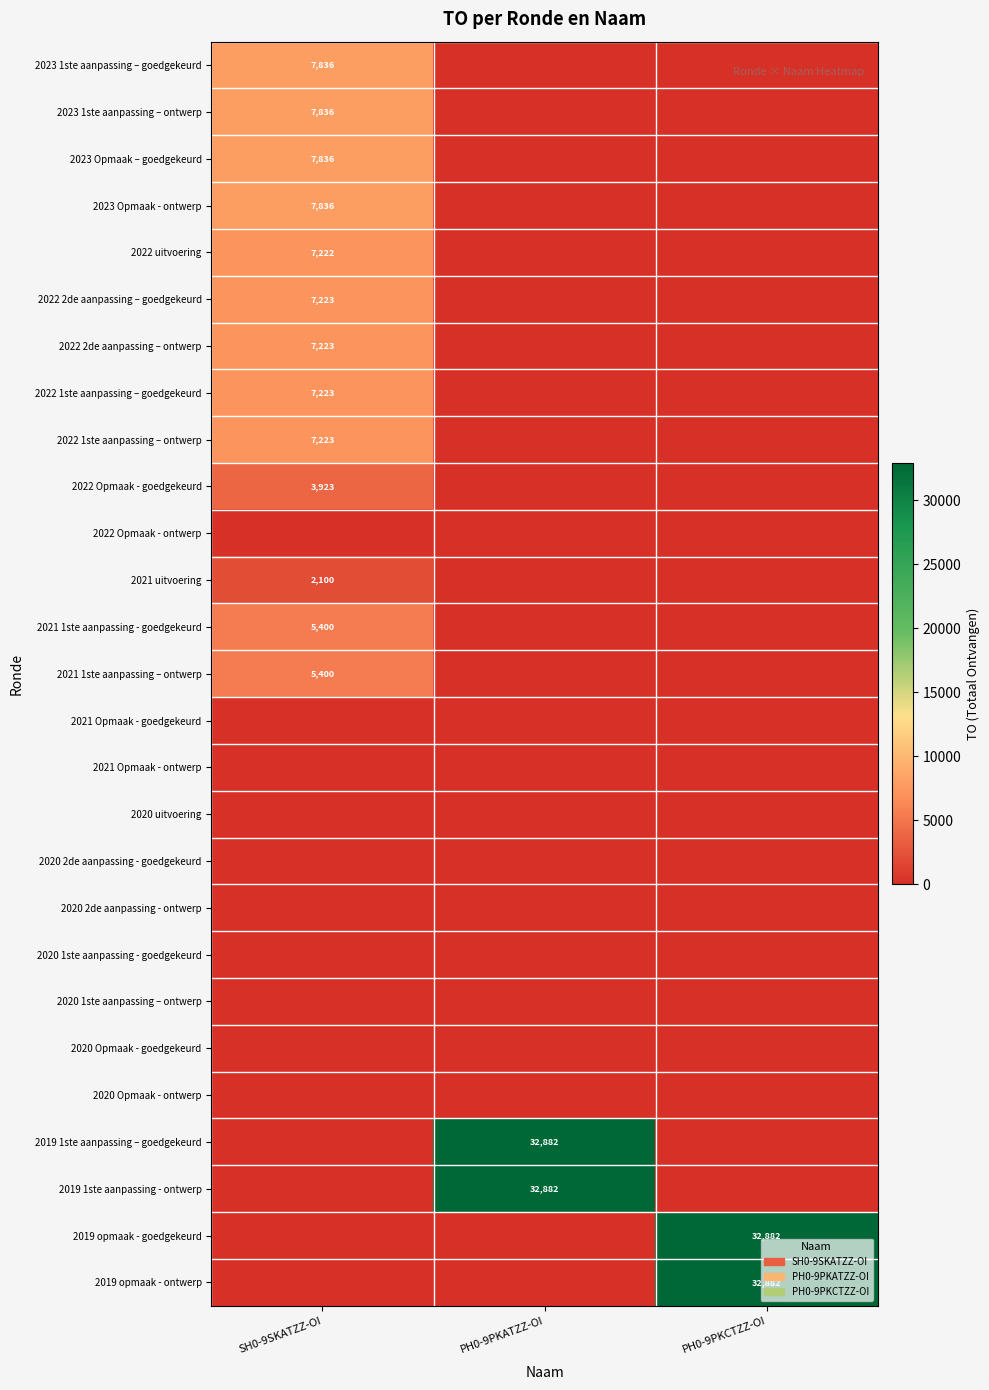

What is the difference between the maximum and minimum values in the 2023 Opmaak – goedgekeurd series?

7836